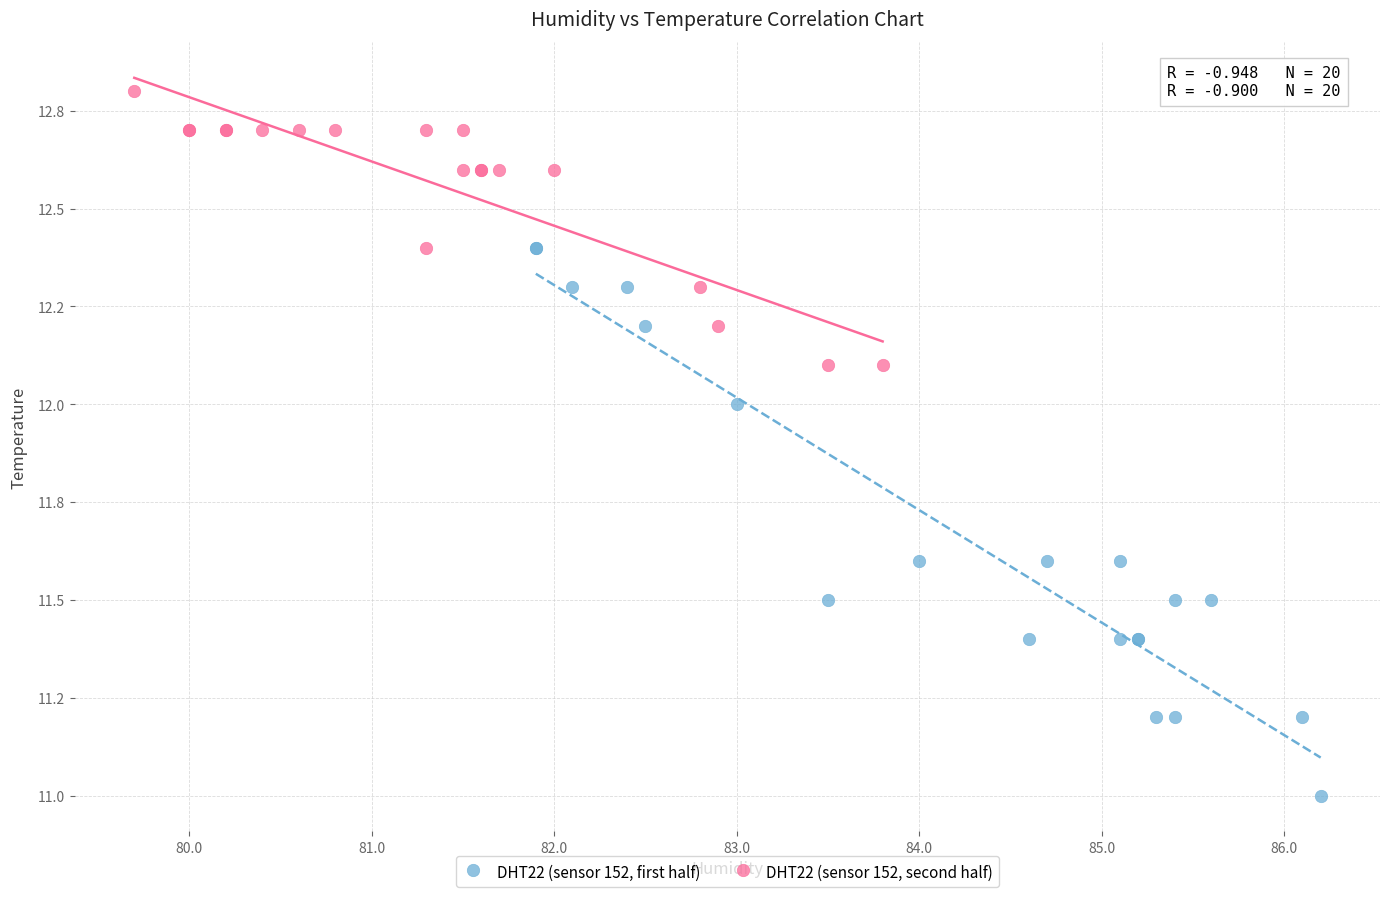

What are all the series names shown in the legend?

DHT22 (sensor 152, first half), DHT22 (sensor 152, second half)